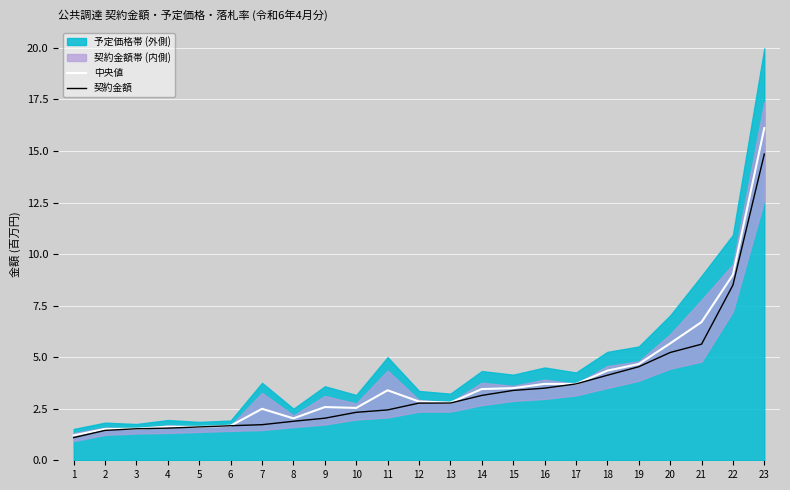

True or false: 契約金額 has a value of 2.4 at 11.

True